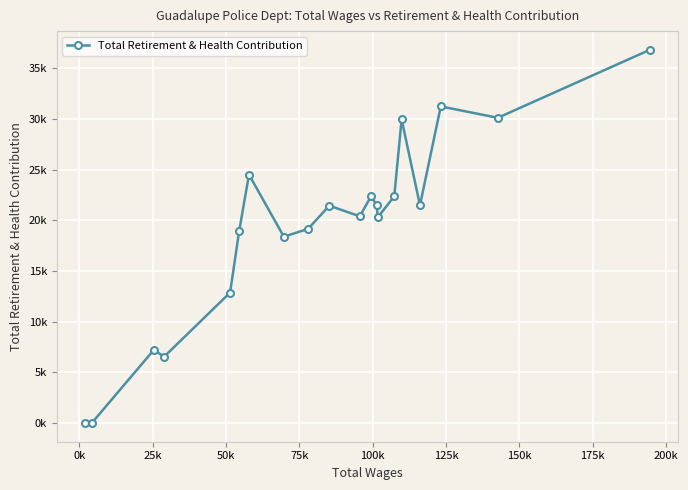

Does the chart have visible grid lines?

Yes